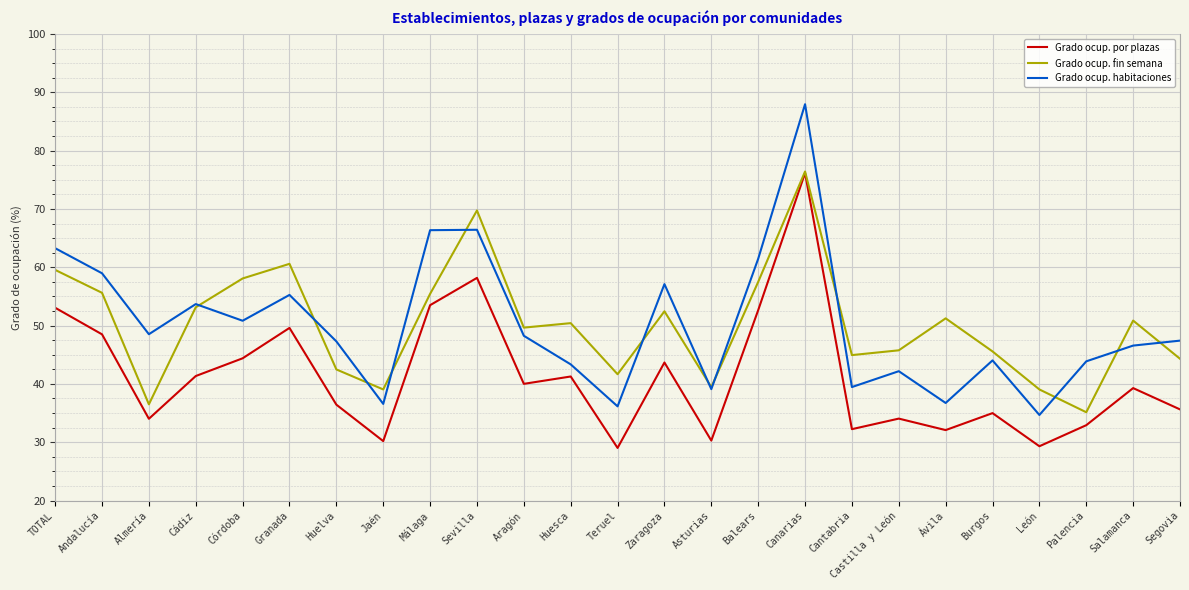

The Grado ocup. por plazas series shows 43.7 at Zaragoza. True or false?

True